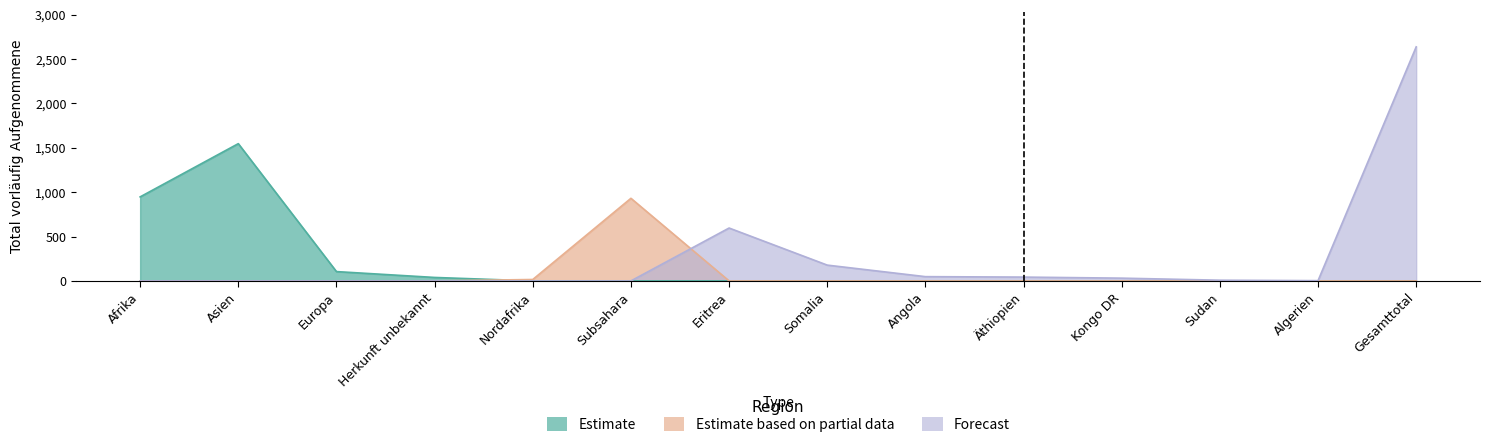

What is the difference between the highest and lowest values at Herkunft unbekannt?

39